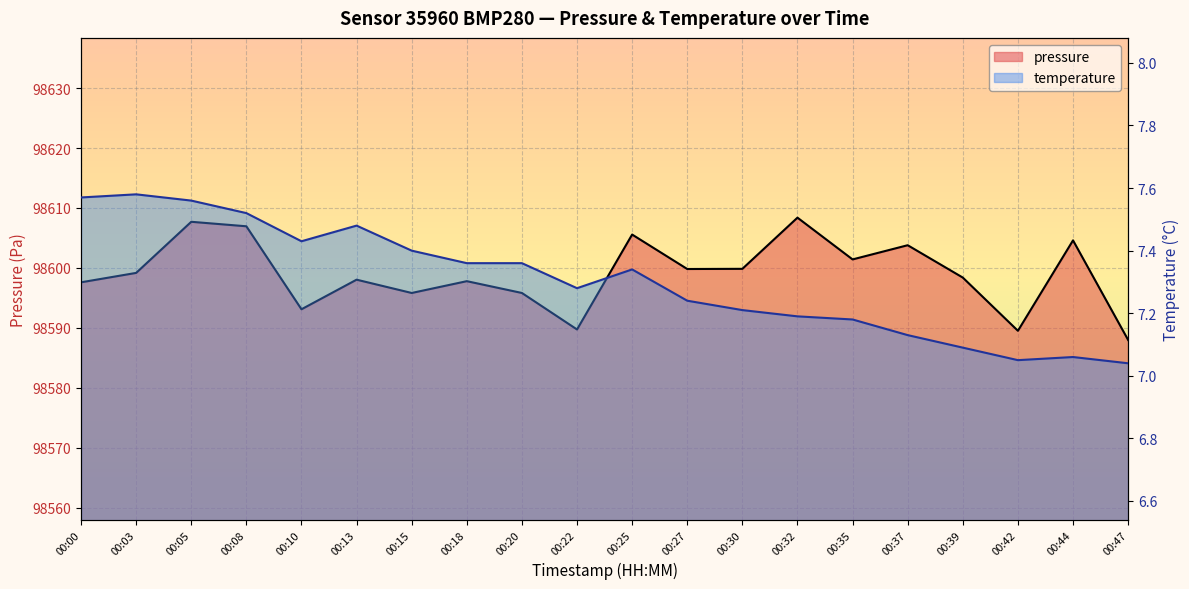

What is the minimum value shown in the chart?

7.0